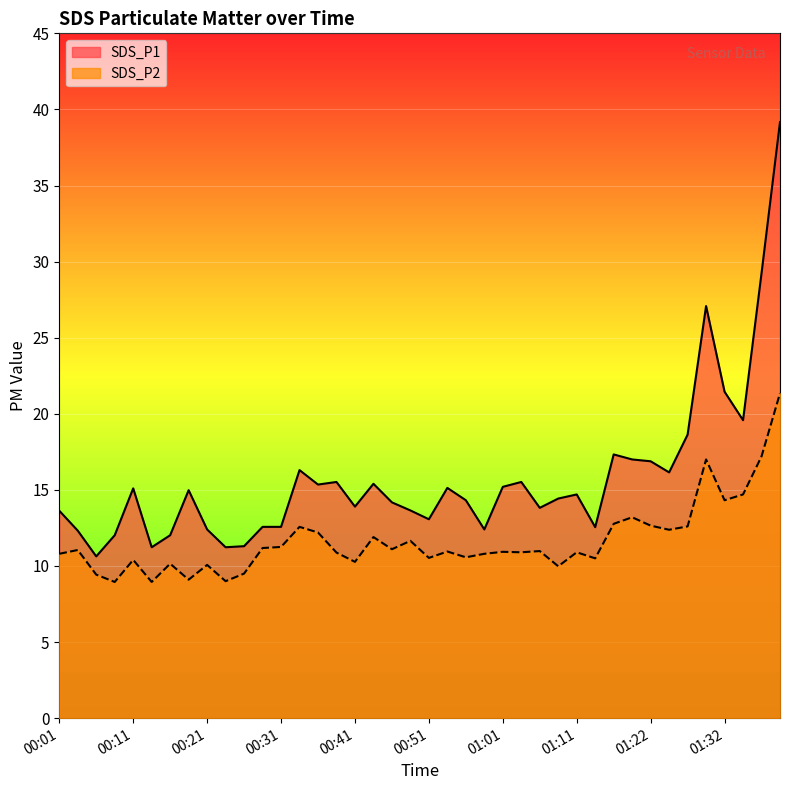

Does the chart display data point markers on the line(s)?

No